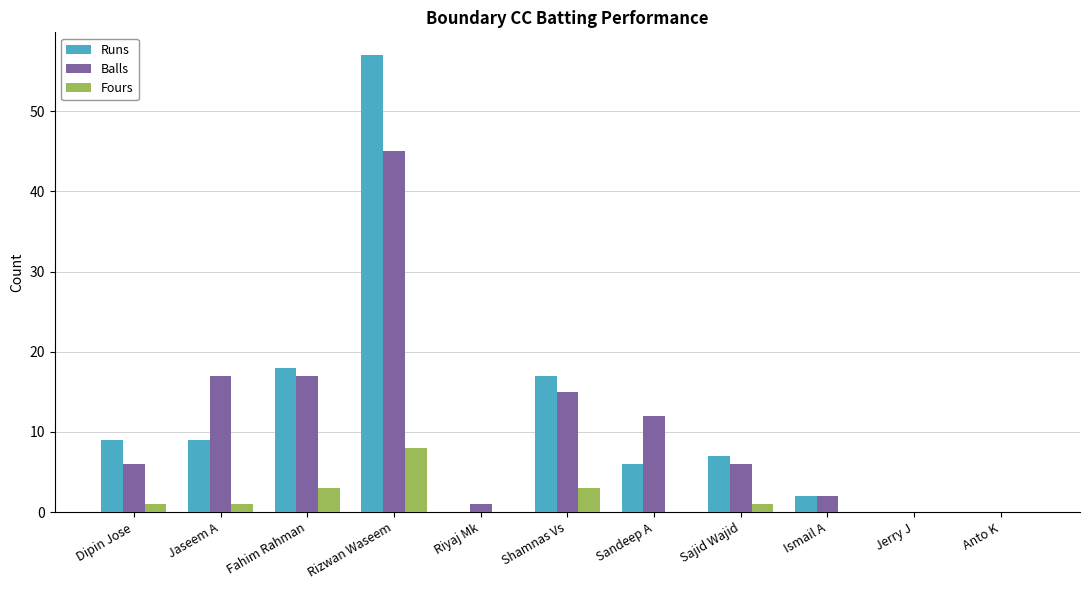

What is the maximum value for Balls?

45